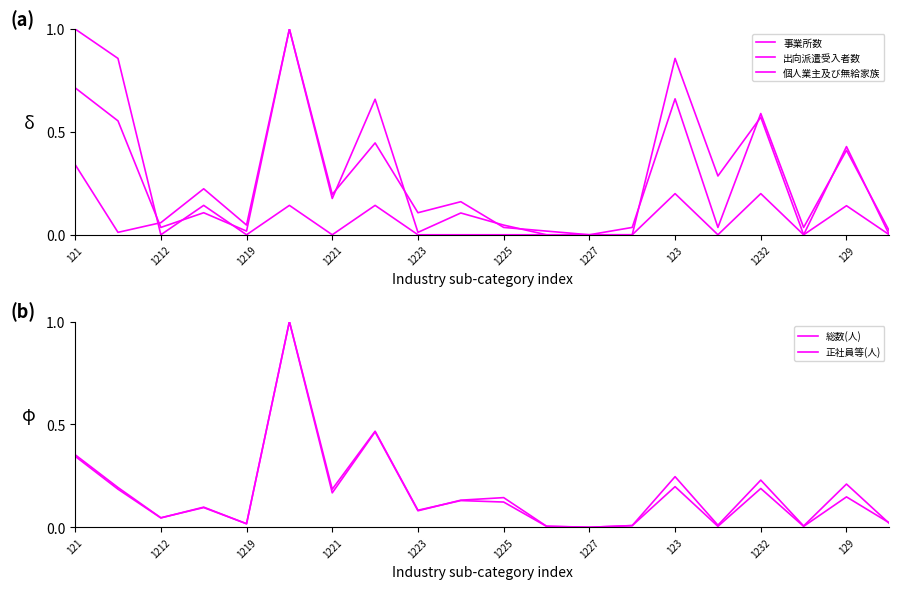

How many lines are shown in the chart?

5